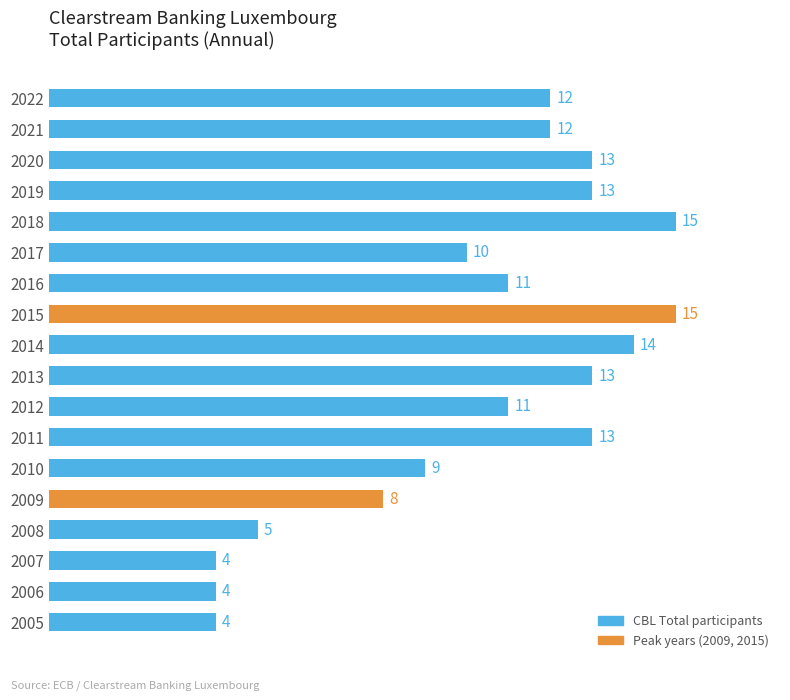

Is it true that the value at 2017 is 2?

False